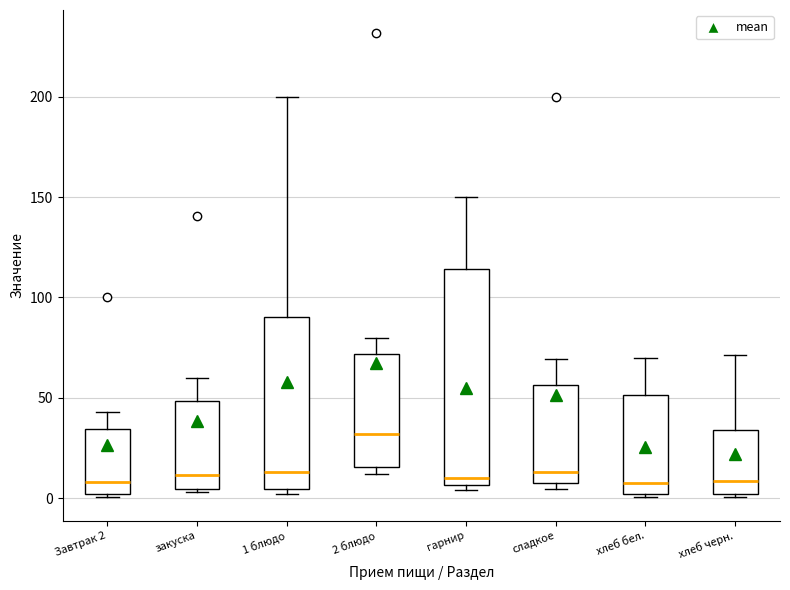

Which box is the tallest, from its lower edge to its upper edge?

гарнир